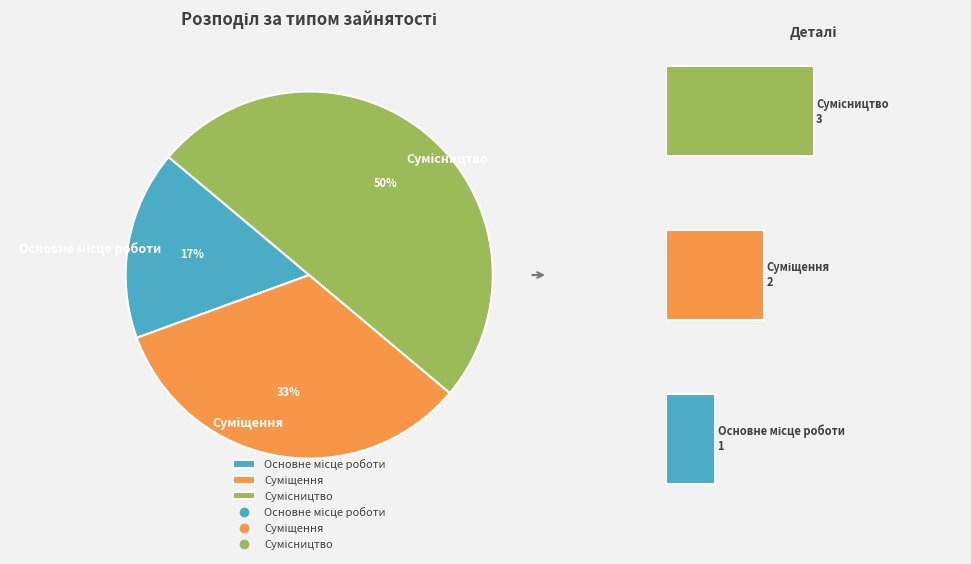

What is the change in value from Основне місце роботи to Суміщення?

+1